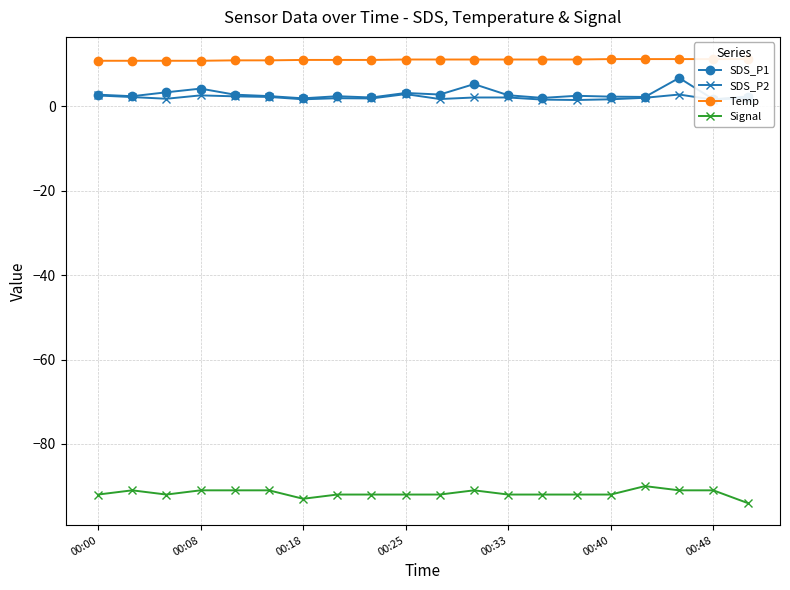

True or false: SDS_P2 and Signal cross at least once.

False